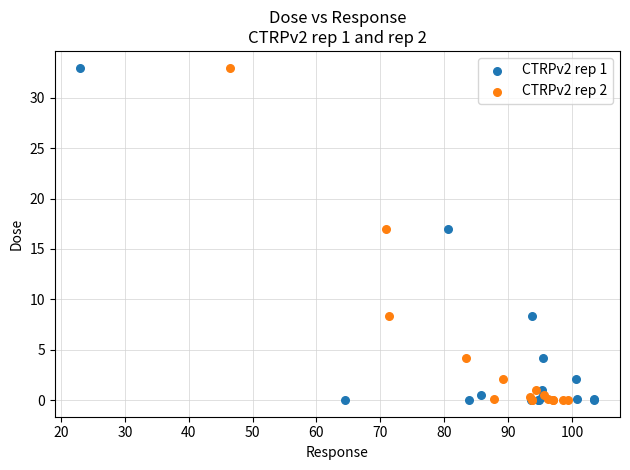

What are all the series names shown in the legend?

CTRPv2 rep 1, CTRPv2 rep 2